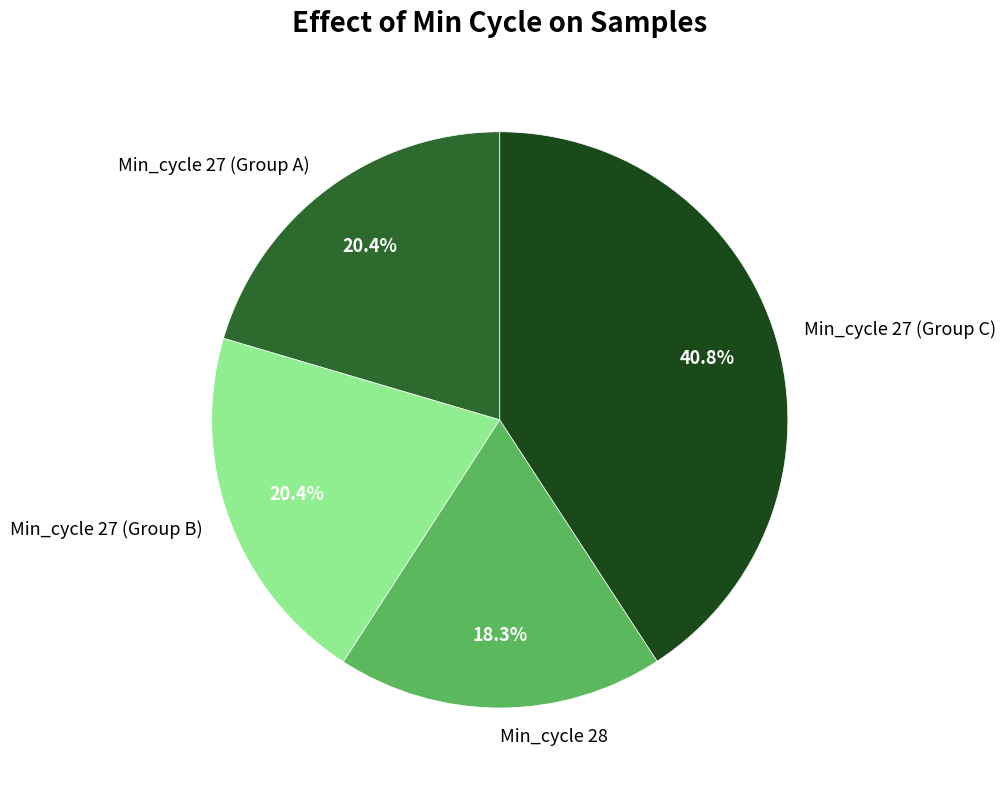

What is the largest slice in the pie chart?

Min_cycle 27 (Group C)